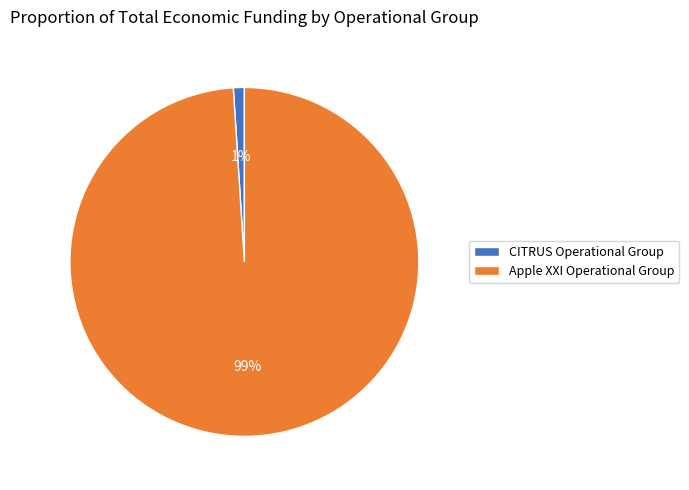

Is it true that CITRUS Operational Group is 11% of the pie?

False